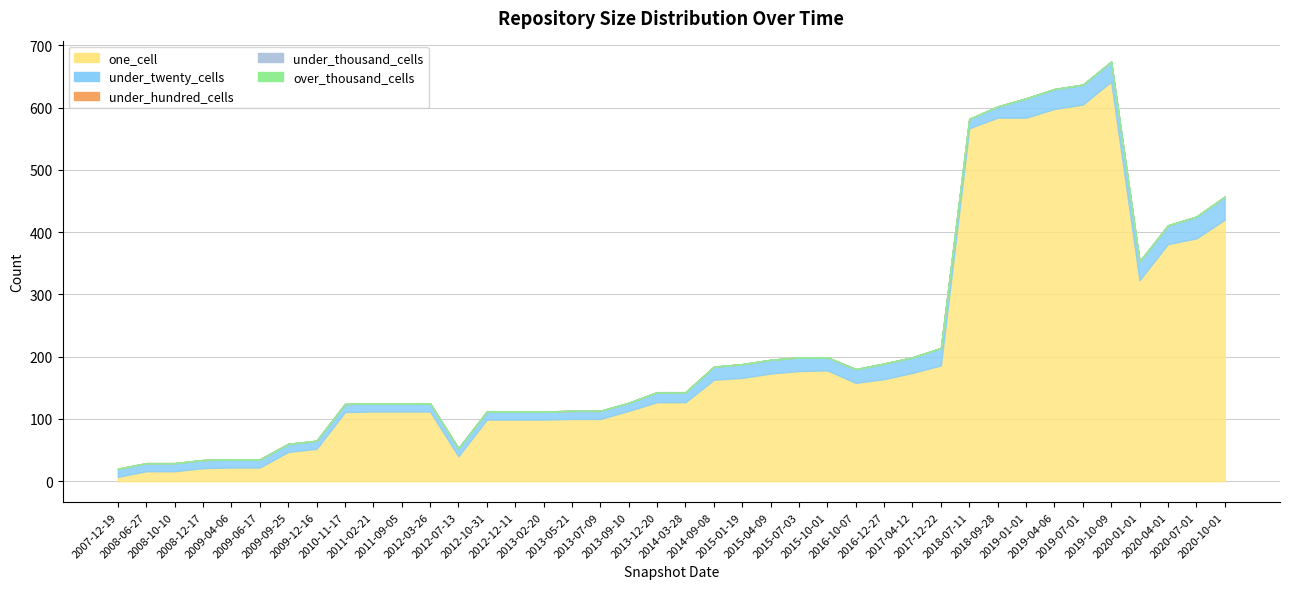

What is the sum of the one_cell values at 2017-12-22 and 2008-12-17?

207